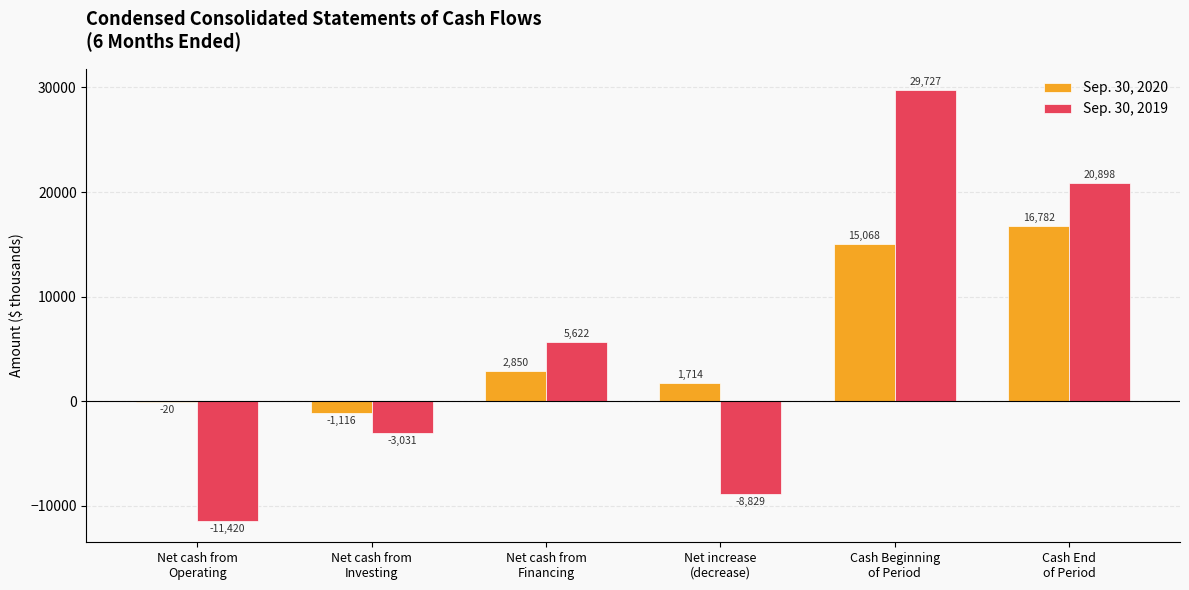

Which series has the largest total across all categories?

Sep. 30, 2020